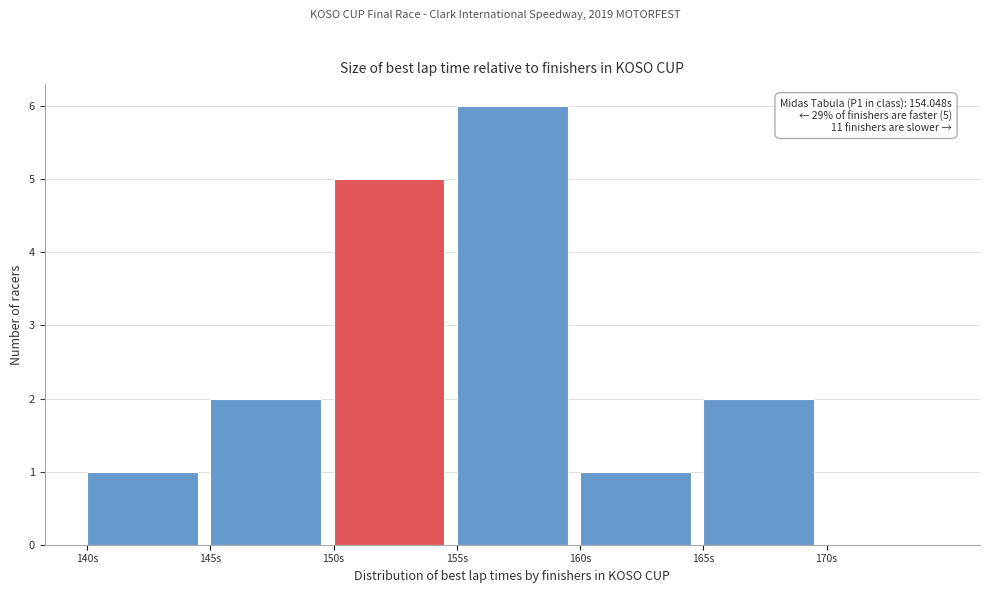

Which range on the x-axis has the tallest bar?

155 to 160